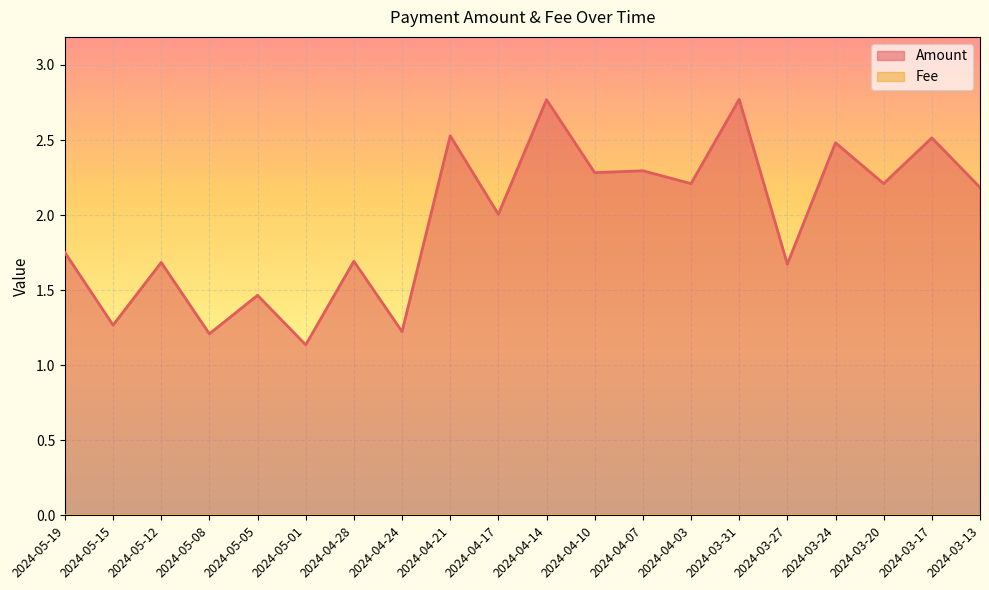

True or false: the data shows 2.2 at 2024-04-03.

True